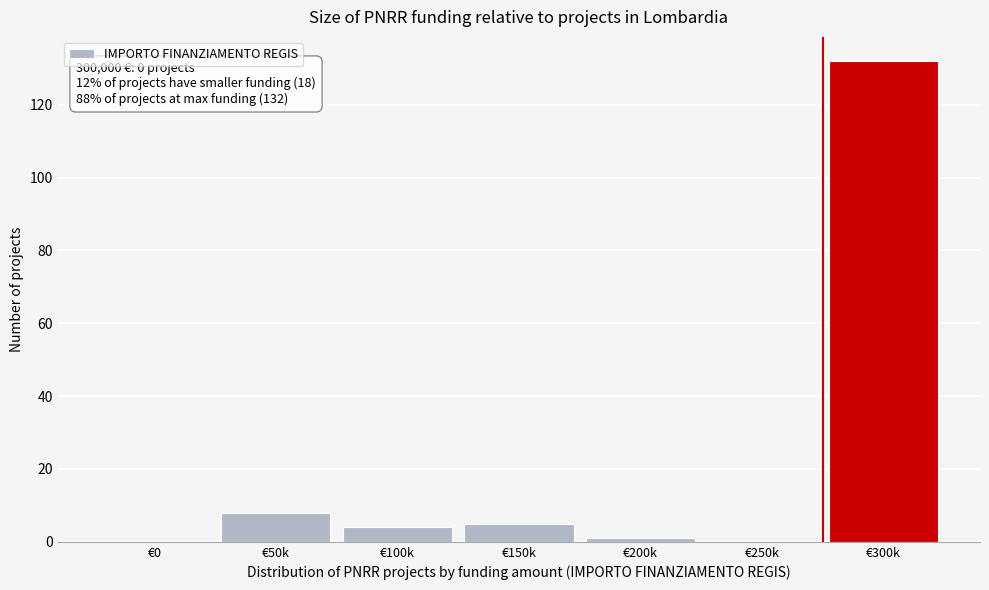

Reading right to left, what are all the values shown in this chart?

€300k=132	€250k=0	€200k=1	€150k=5	€100k=4	€50k=8	€0=0